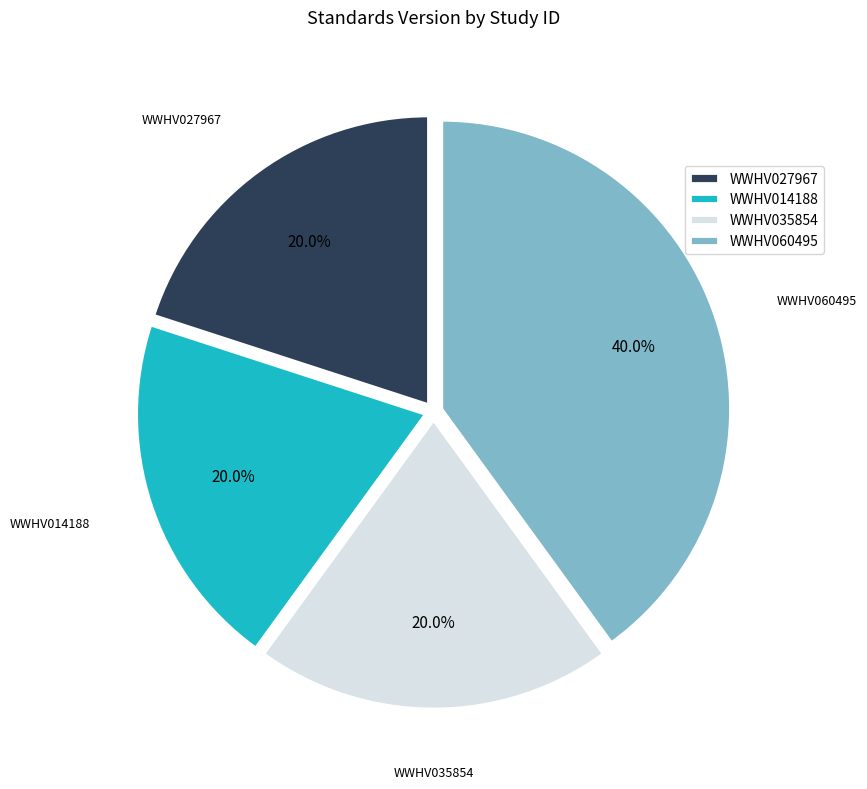

Is there a majority slice in this chart?

No